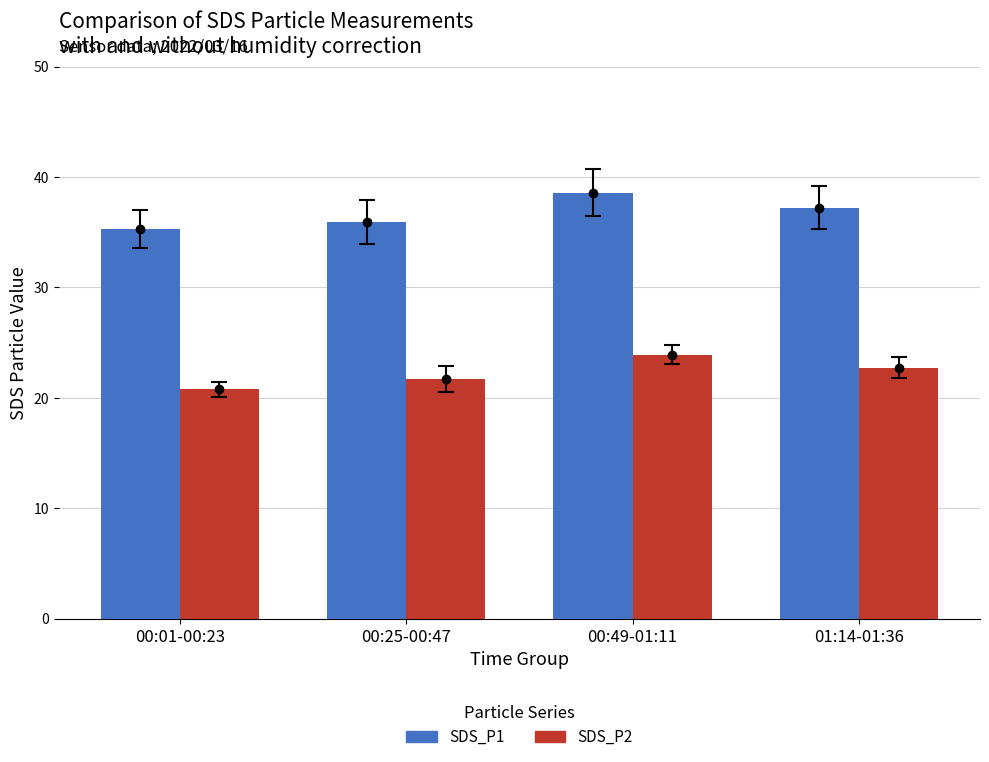

At which category is the sum across all series the highest?

00:49-01:11